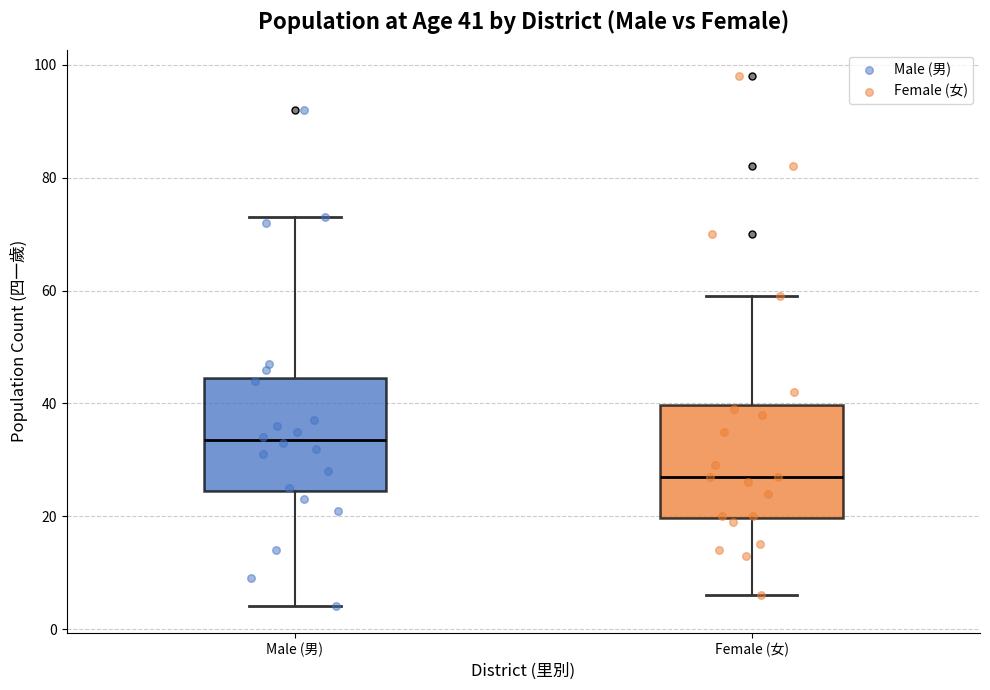

Which box's median line is the lowest?

Female (女)